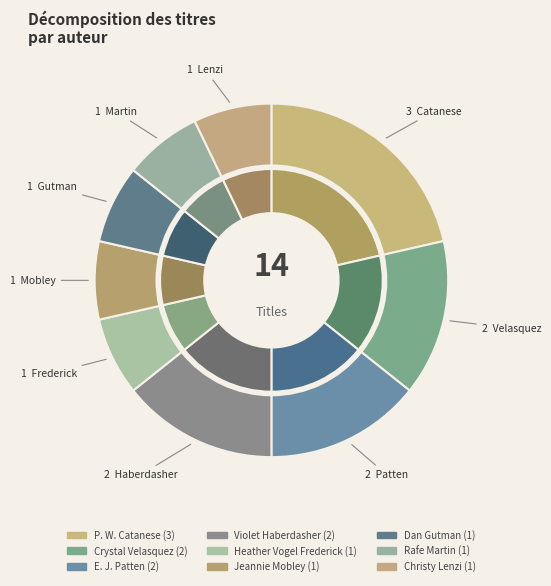

Combined, do Jeannie Mobley and Christy Lenzi account for over 50%?

No